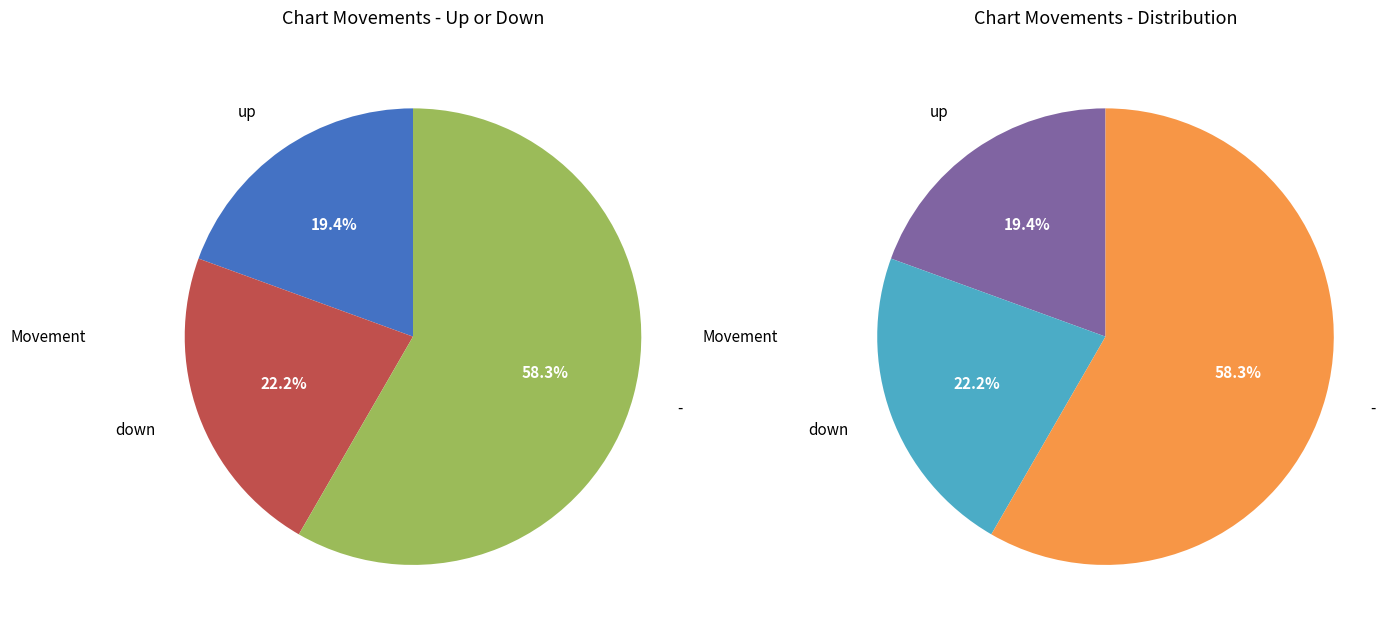

How much of the chart is everything except up?

80.6%